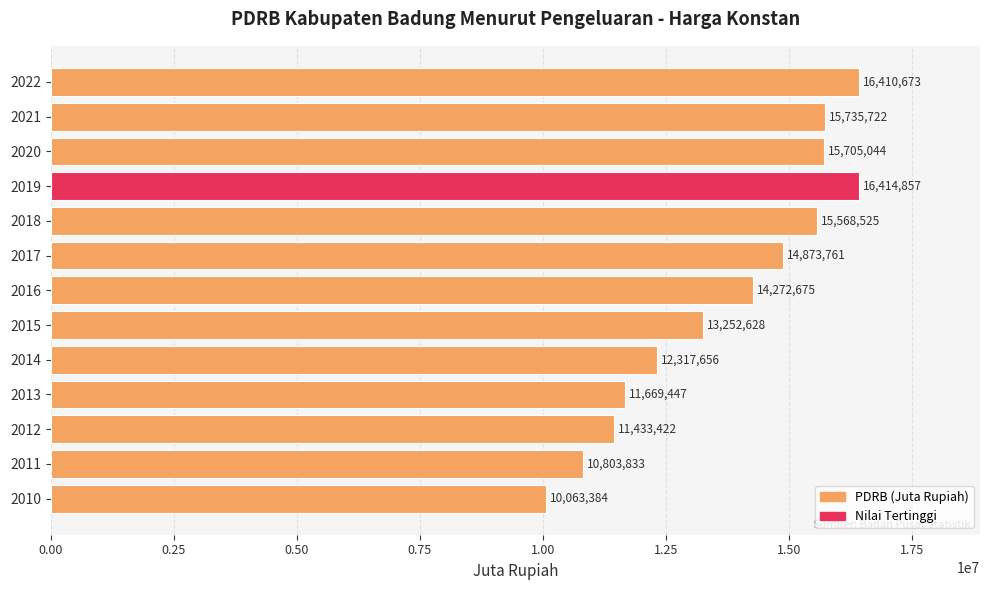

Where is the data nearest to the value 13239120?

2015